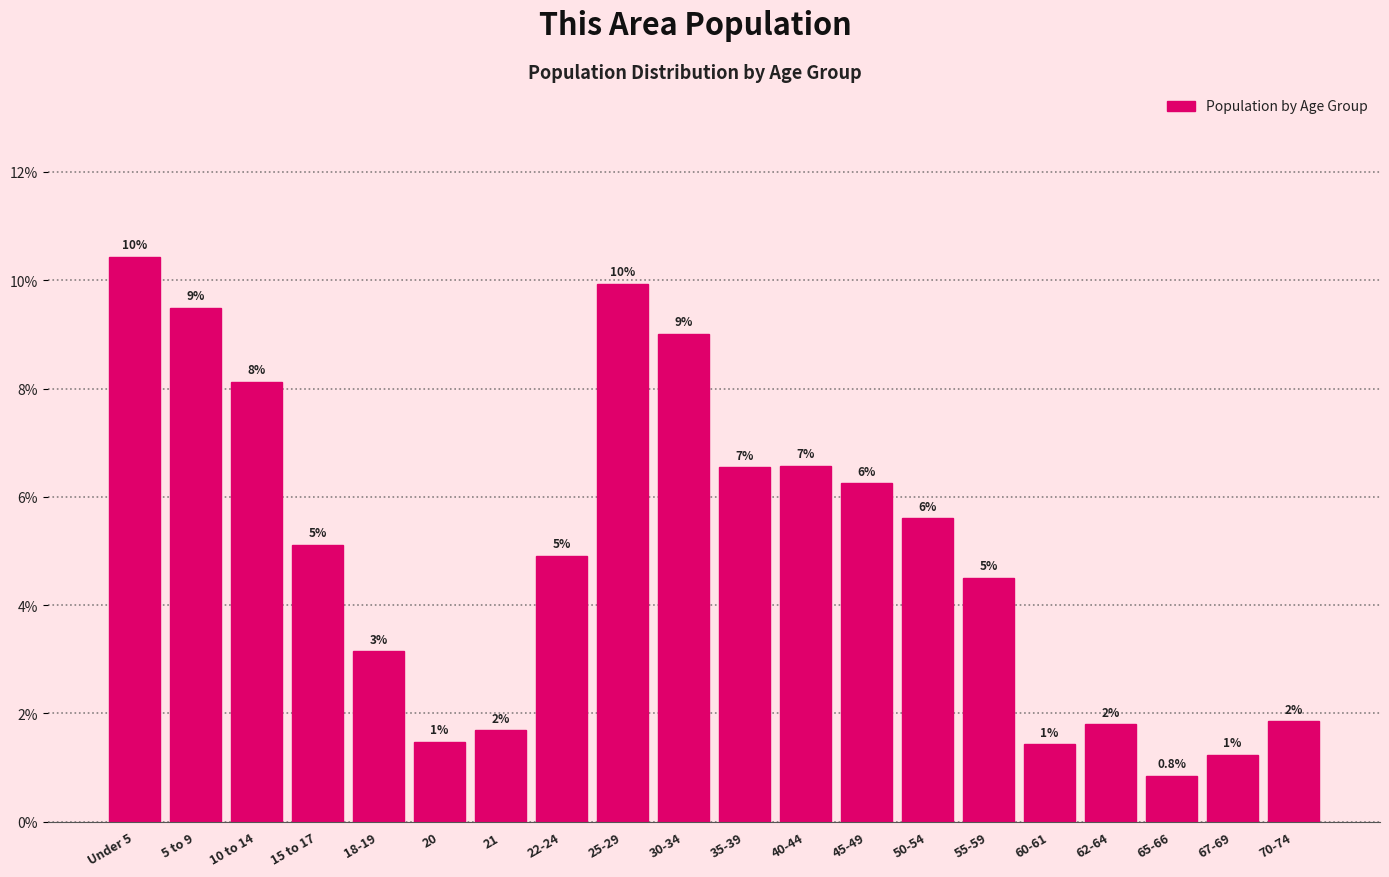

How many bars are there in total?

20